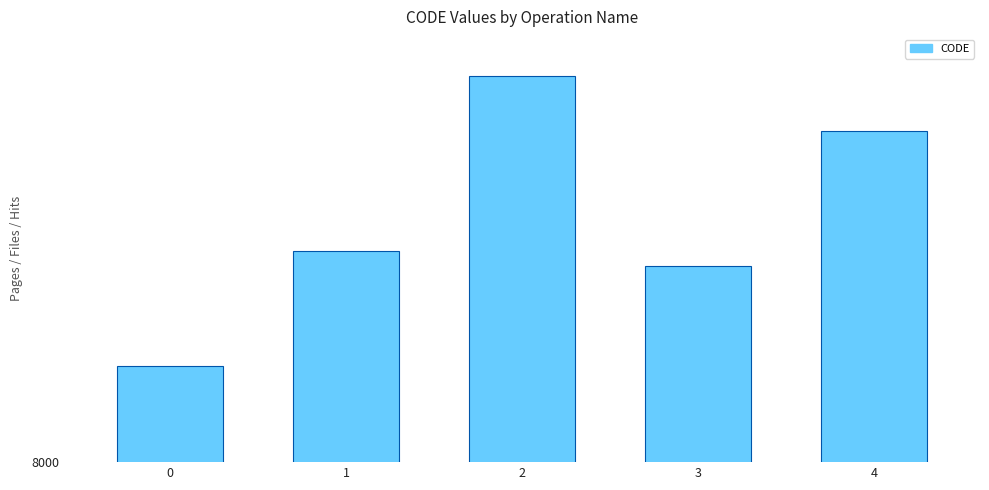

Does the chart contain any negative values?

No